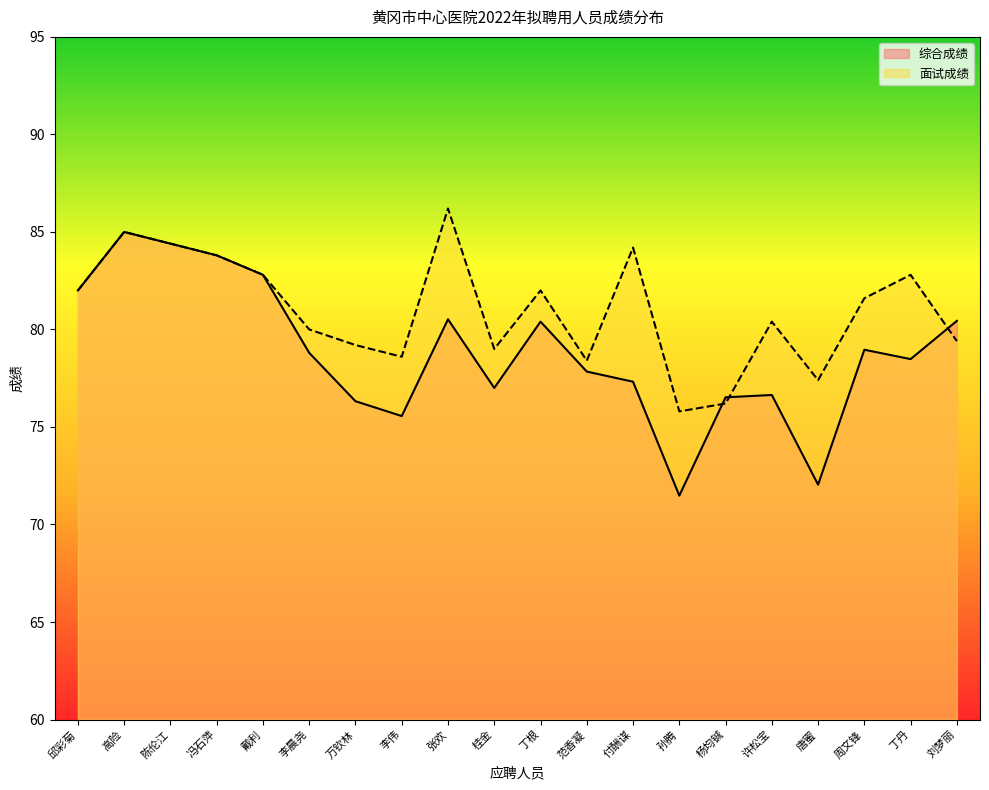

At which category does 面试成绩 reach its first local valley?

李伟